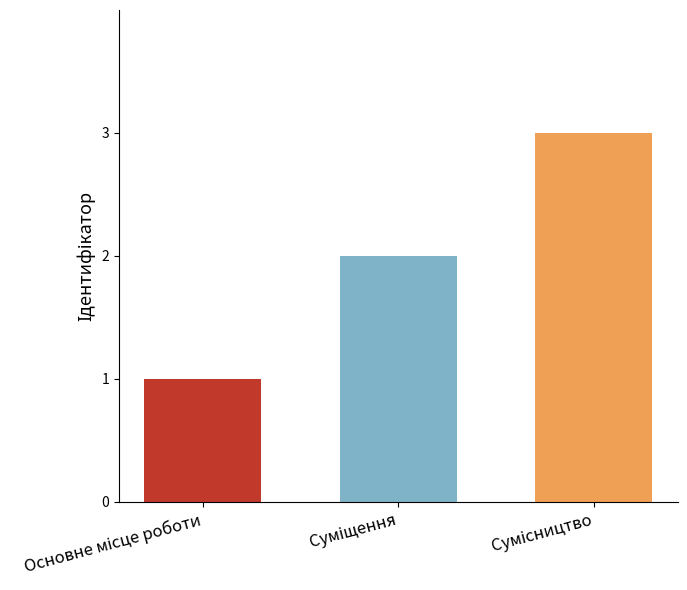

What is the sum of all values?

6